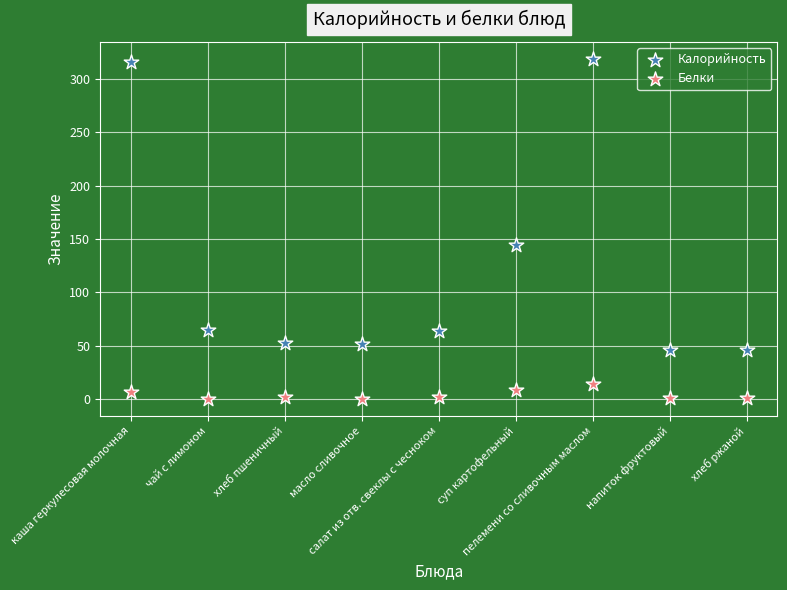

What are all the series names shown in the legend?

Калорийность, Белки